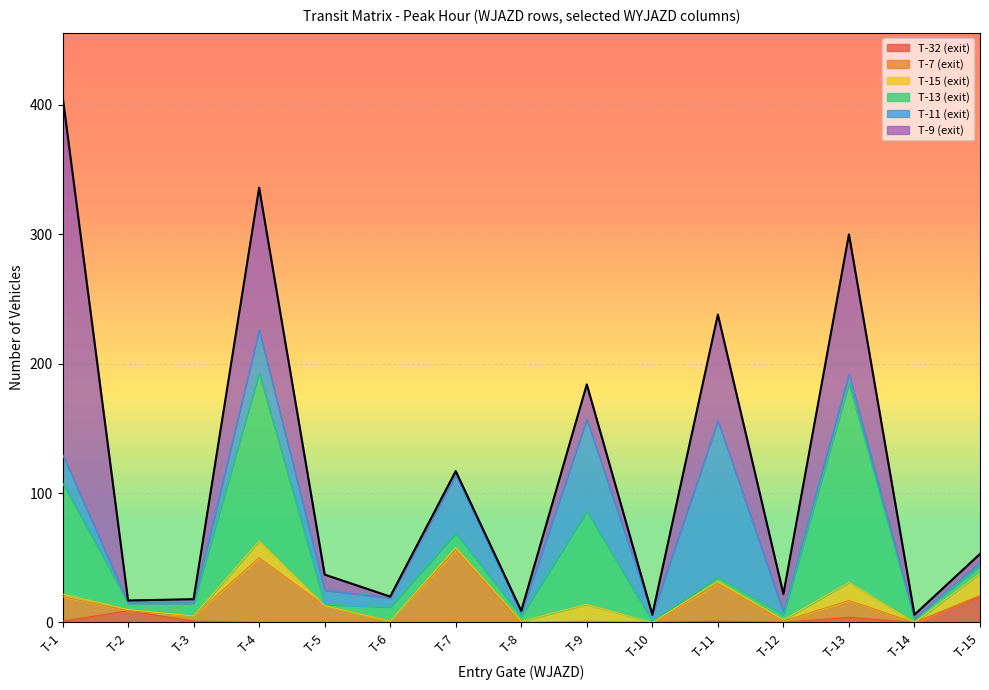

At T-5, list the series in order from largest to smallest.

T-7 (exit), T-9 (exit), T-11 (exit), T-13 (exit), T-32 (exit), T-15 (exit)